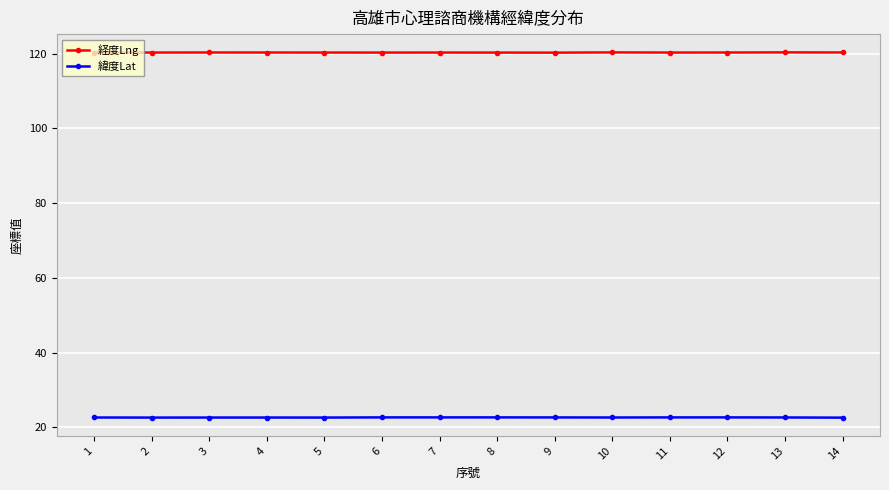

What is the spread (max minus min) of values at 2?

97.7